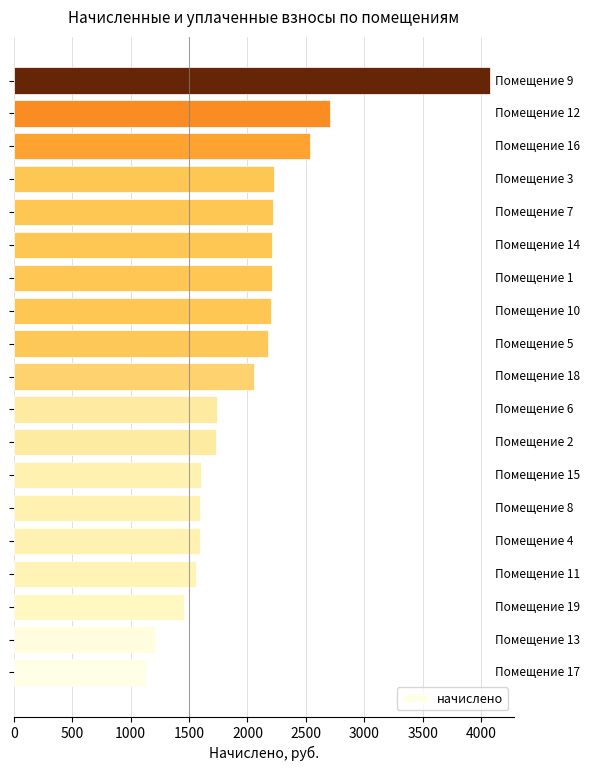

What is the difference between the maximum and second lowest values?

2868.4